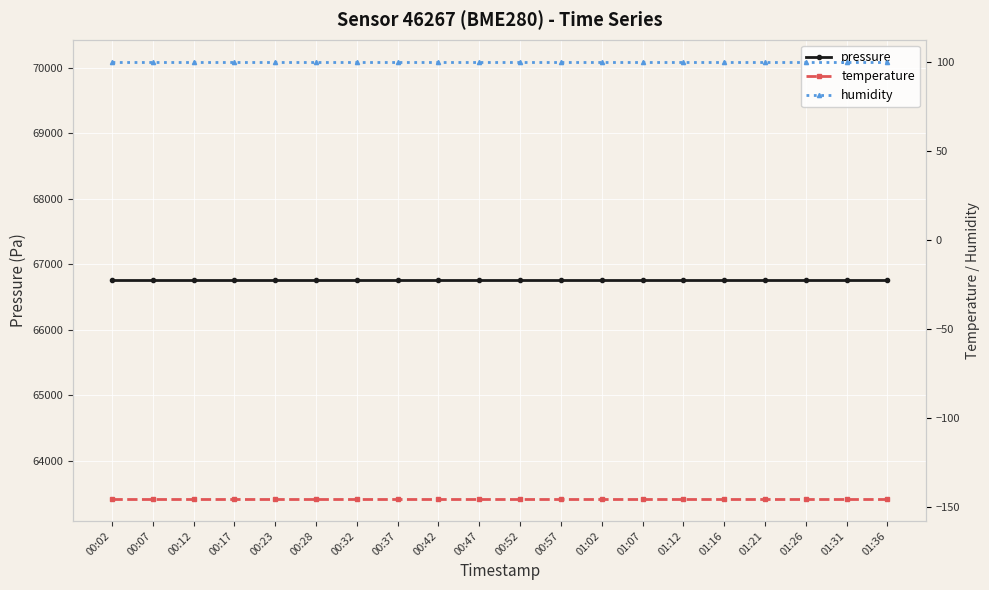

Between 01:26 and 01:21, which is larger?

01:26